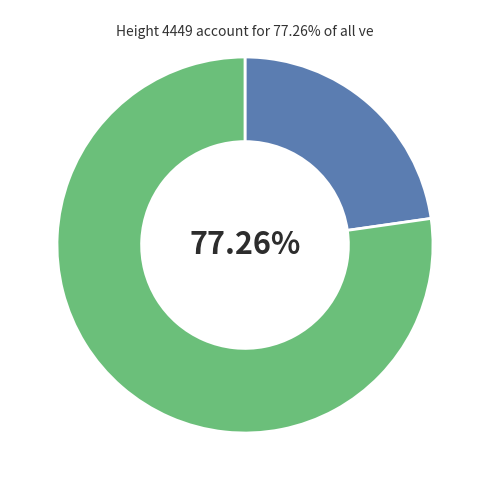

Is there a majority slice in this chart?

Yes